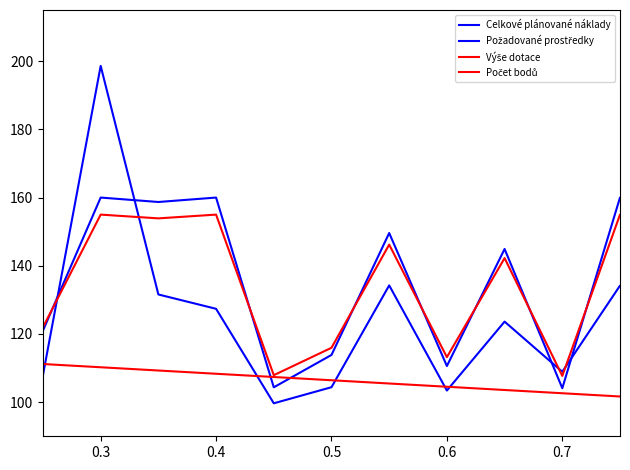

Which label corresponds to the largest value in the chart?

0.3